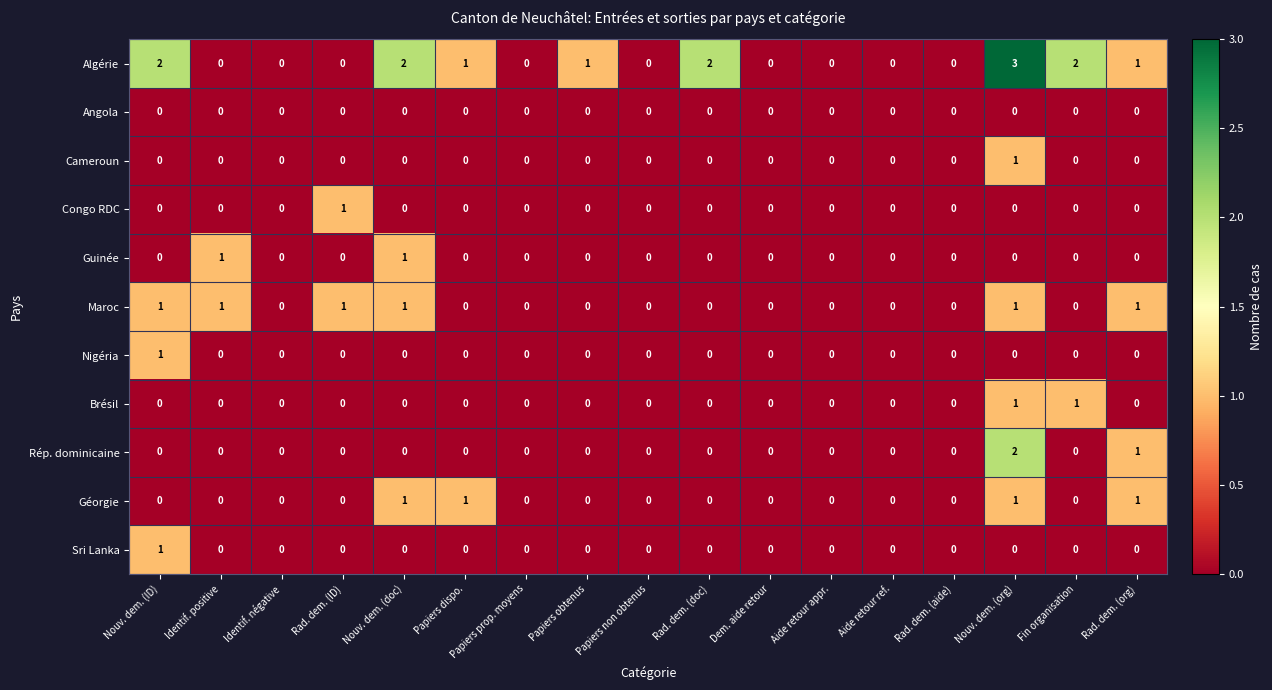

What is the maximum value shown in the chart?

3